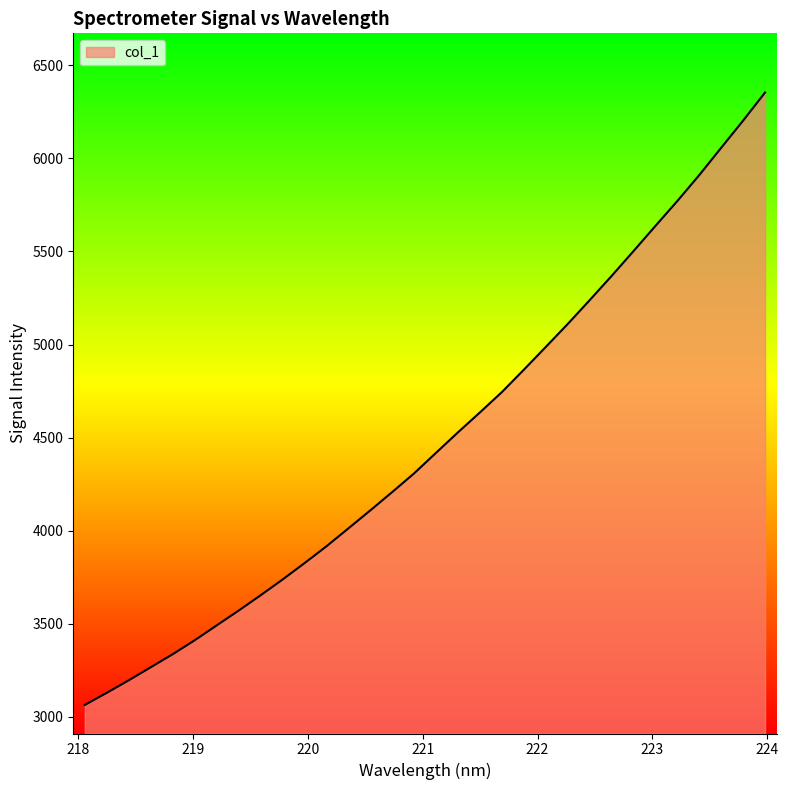

What is the difference between the maximum and minimum values?

3290.8